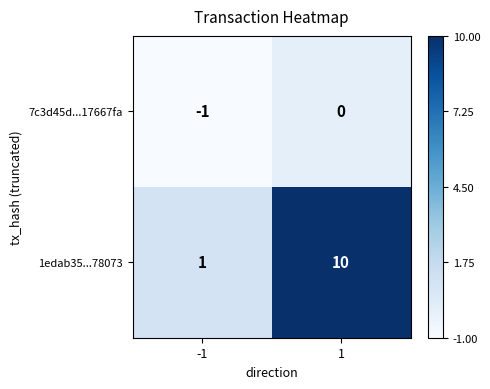

What is the sum of all 1edab35...78073 values?

11